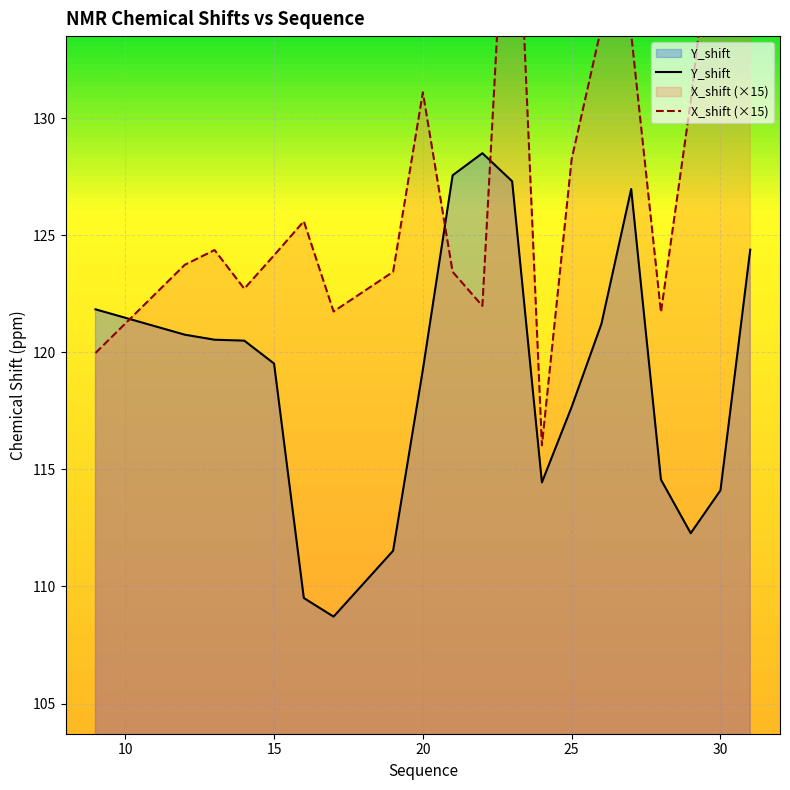

After their last crossing, which series has the higher values: Y_shift or X_shift (×15)?

X_shift (×15)